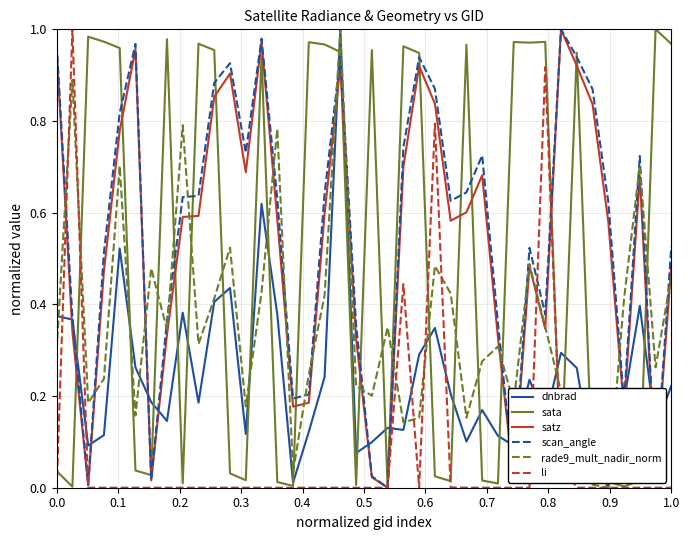

In rade9_mult_nadir_norm, how many points are lower than both neighbors (excluding endpoints)?

12